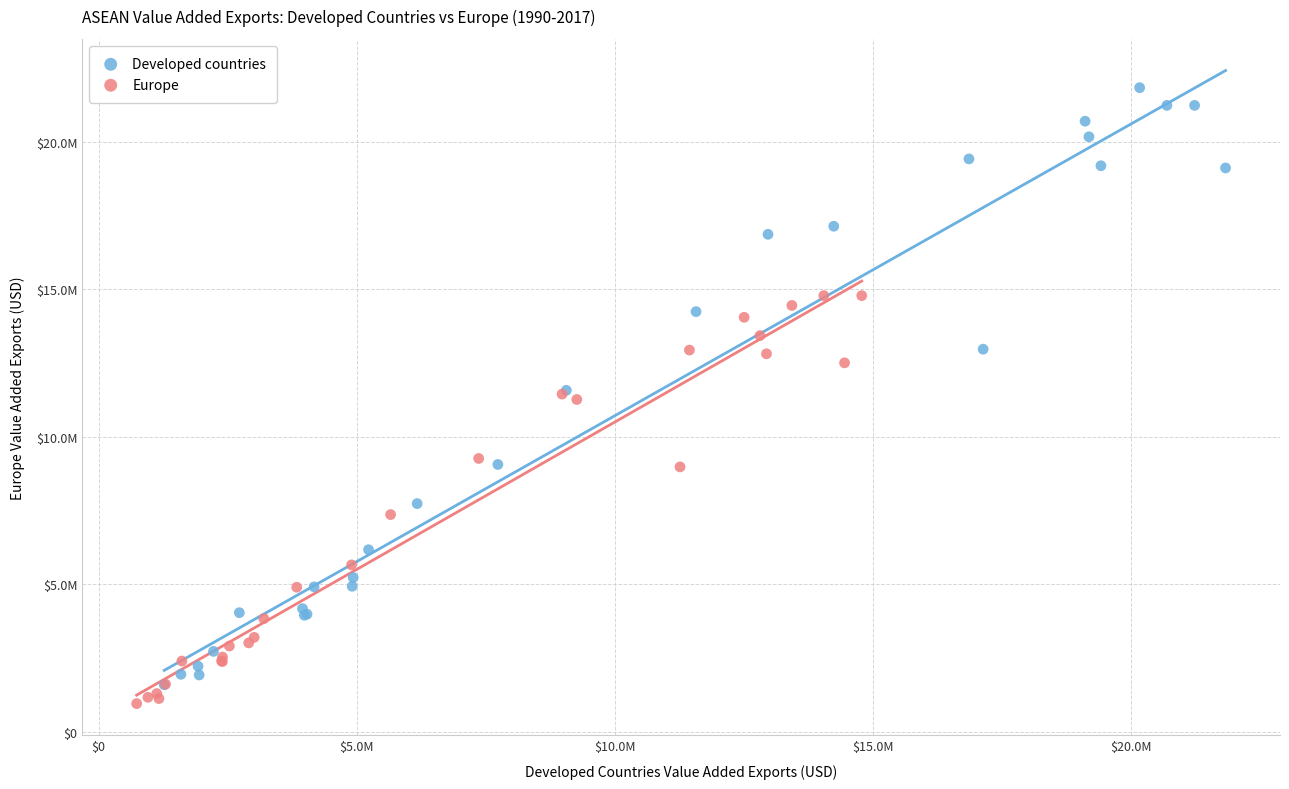

Which series has the widest spread of Y values?

Developed countries